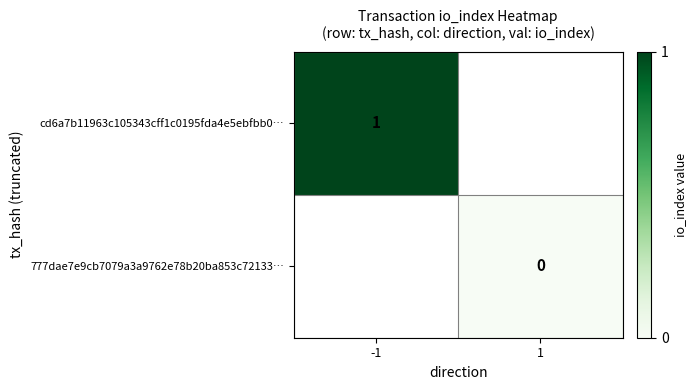

The value of cd6a7b11963c105343cff1c0195fda4e5ebfbb0… at -1 is 0. True or false?

False